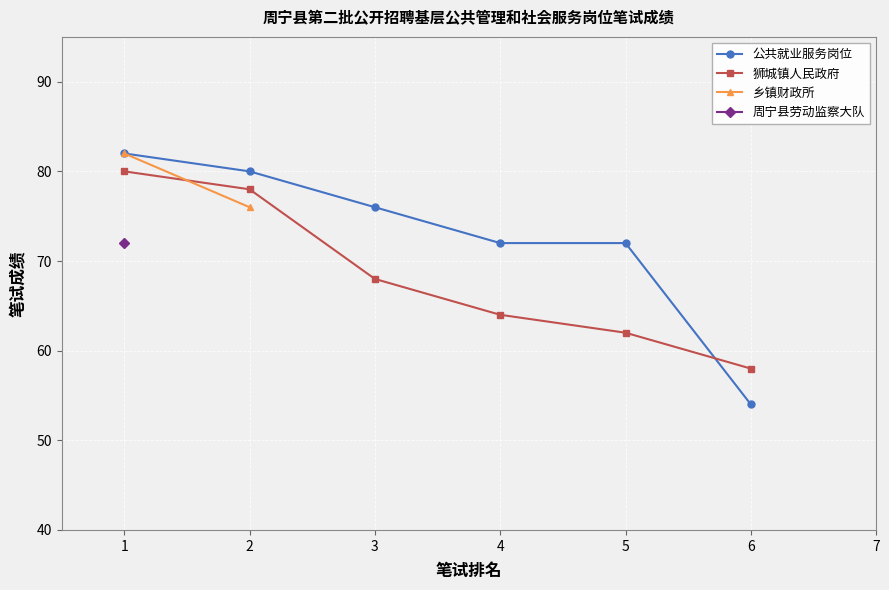

Read the 狮城镇人民政府 value at 1, to the nearest 10.

80